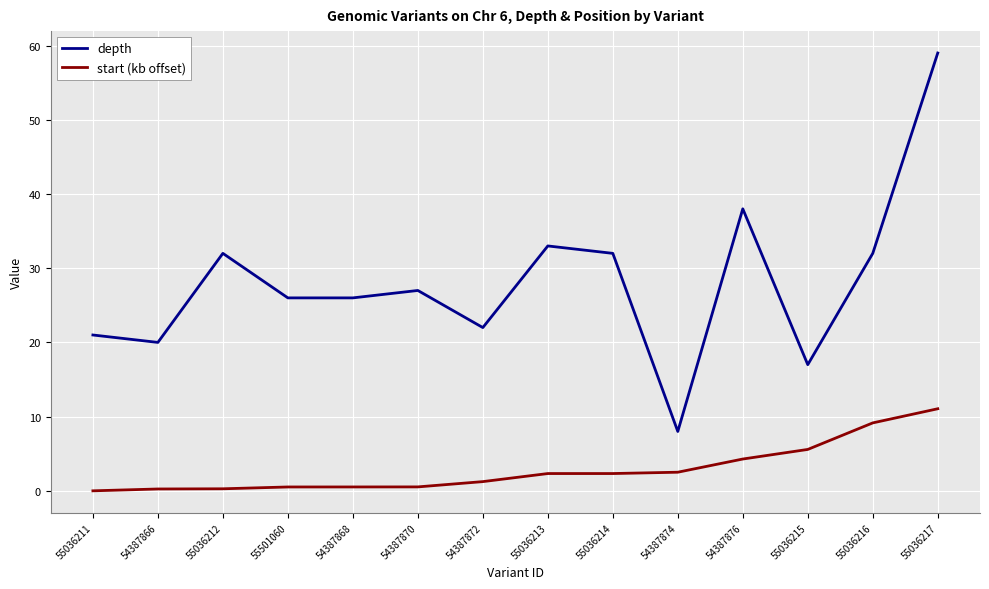

At how many categories does at least one series exceed 23?

9